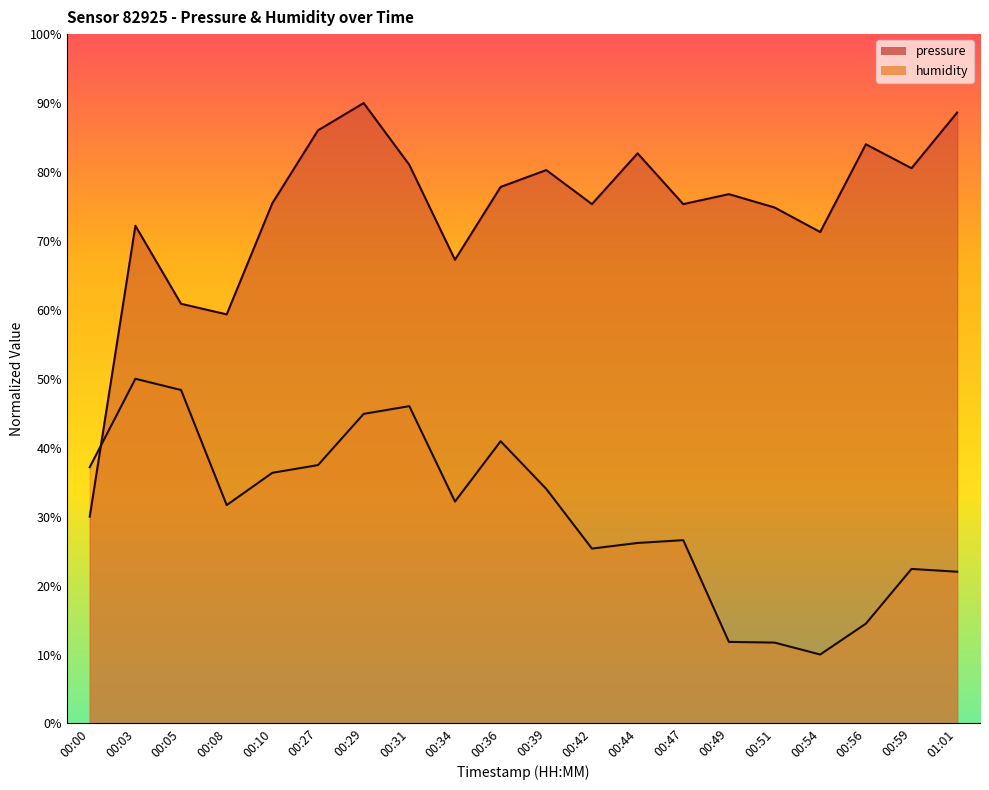

What is the difference between the second highest and second lowest values in the pressure series?

29.3